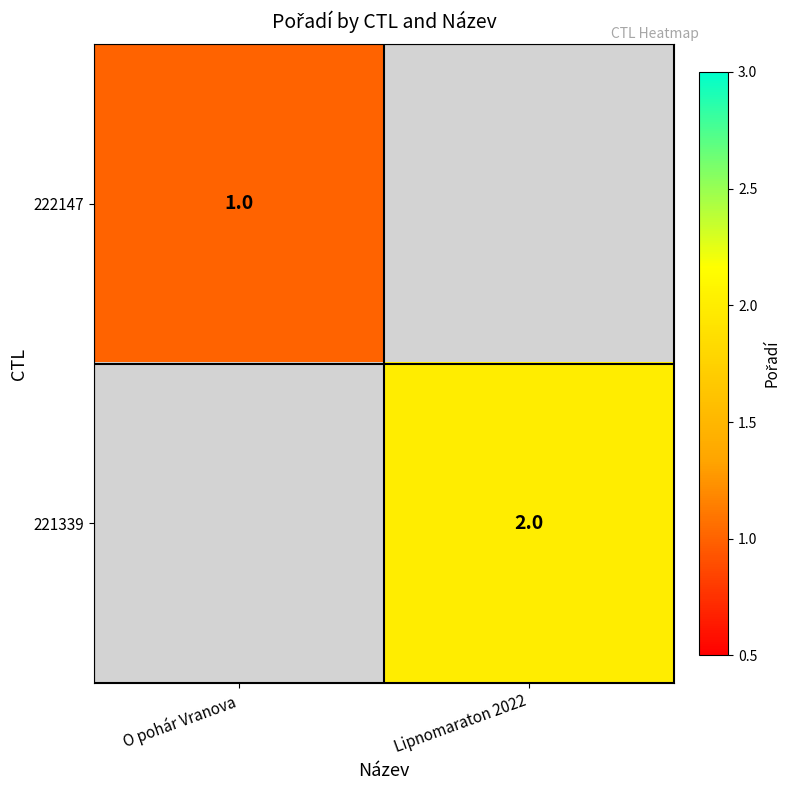

The 221339 series shows 2 at Lipnomaraton 2022. True or false?

True